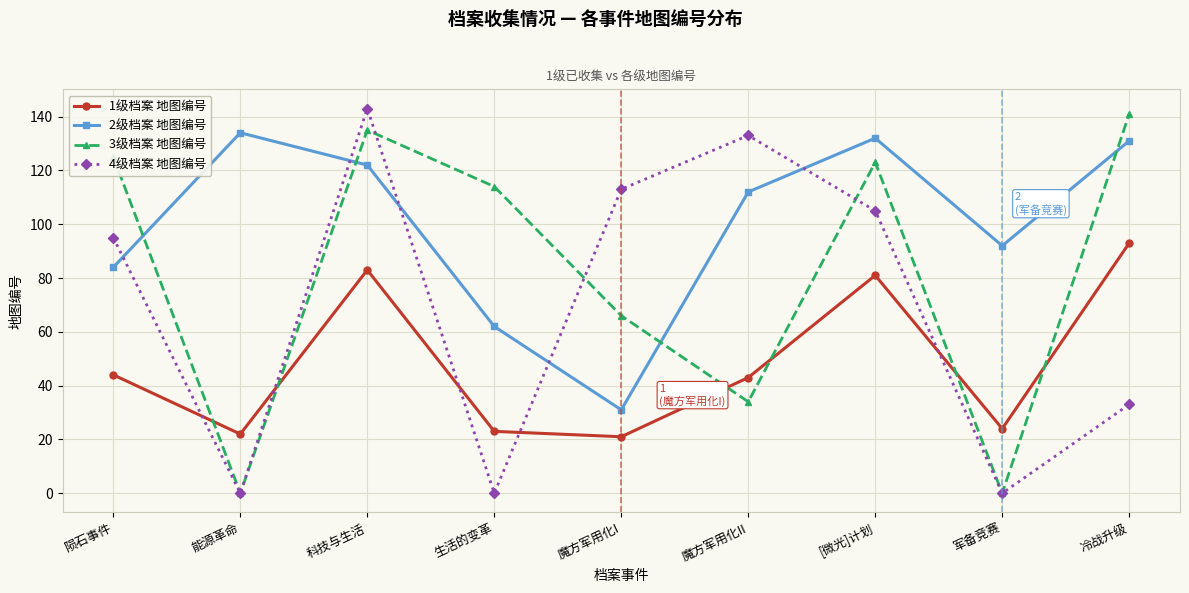

Reading left to right, list all the values displayed in this chart.

1级档案 地图编号: 陨石事件=44	能源革命=22	科技与生活=83	生活的变革=23	魔方军用化I=21	魔方军用化II=43	[微光]计划=81	军备竞赛=24	冷战升级=93
2级档案 地图编号: 陨石事件=84	能源革命=134	科技与生活=122	生活的变革=62	魔方军用化I=31	魔方军用化II=112	[微光]计划=132	军备竞赛=92	冷战升级=131
3级档案 地图编号: 陨石事件=125	能源革命=0	科技与生活=135	生活的变革=114	魔方军用化I=66	魔方军用化II=34	[微光]计划=123	军备竞赛=0	冷战升级=141
4级档案 地图编号: 陨石事件=95	能源革命=0	科技与生活=143	生活的变革=0	魔方军用化I=113	魔方军用化II=133	[微光]计划=105	军备竞赛=0	冷战升级=33